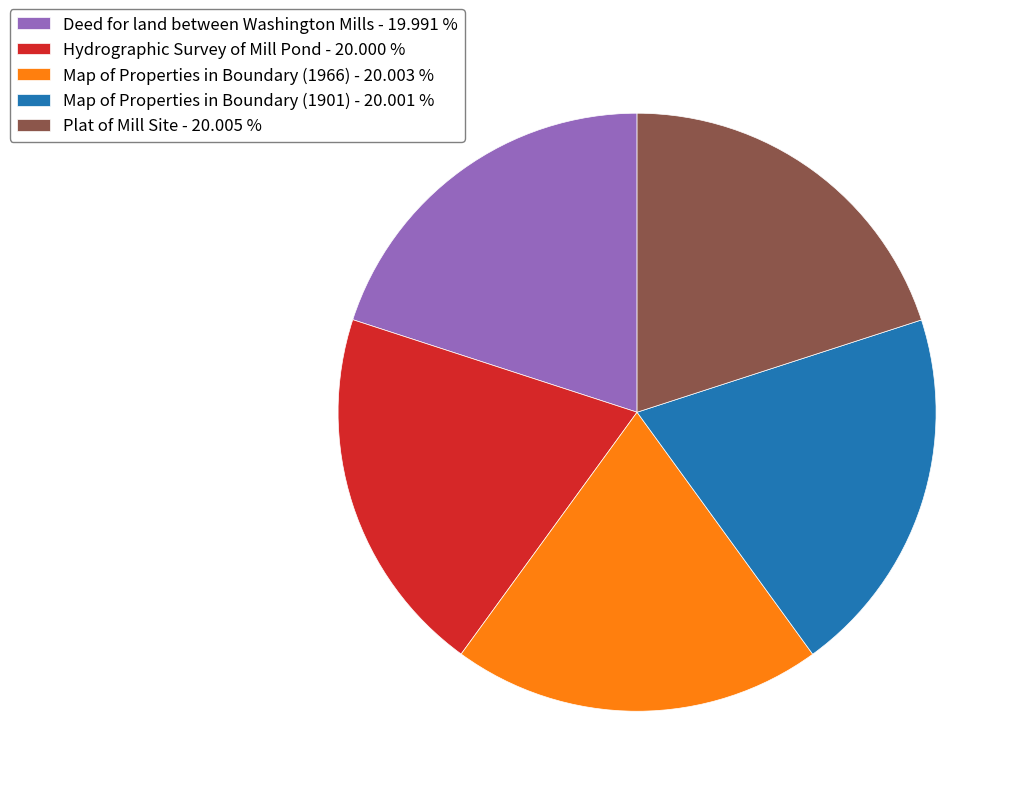

Do Map of Properties in Boundary (1966) and Map of Properties in Boundary (1901) together represent more than half of the pie?

No